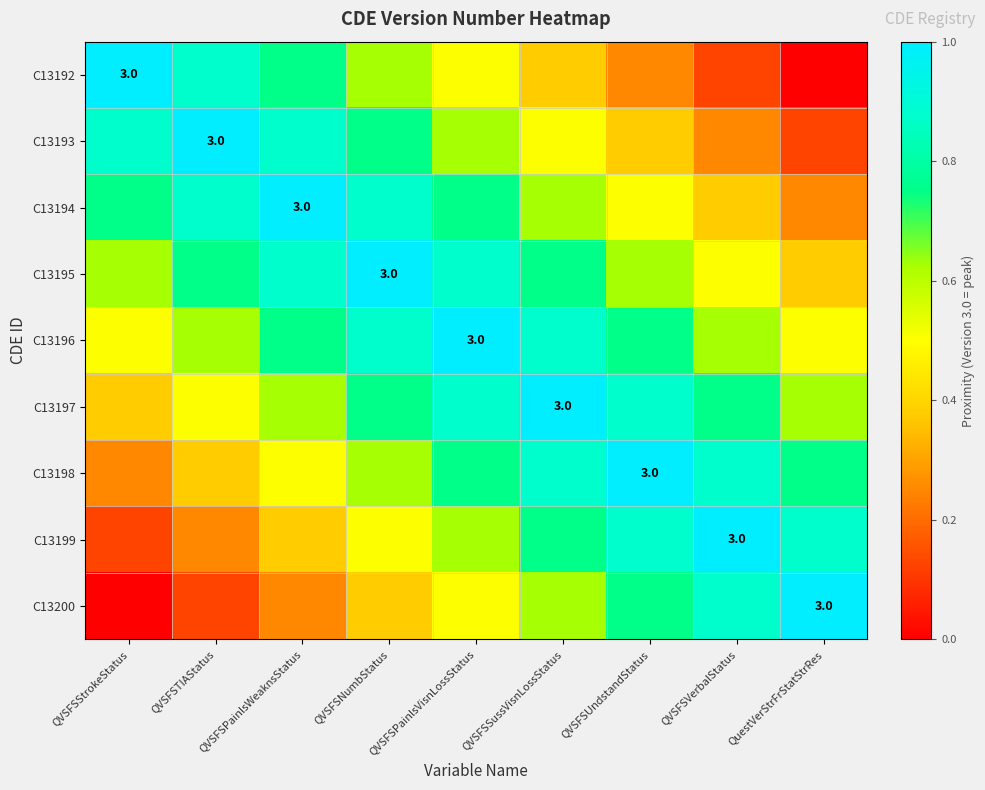

The C13192 series shows 0.0 at QuestVerStrFrStatStrRes. True or false?

True